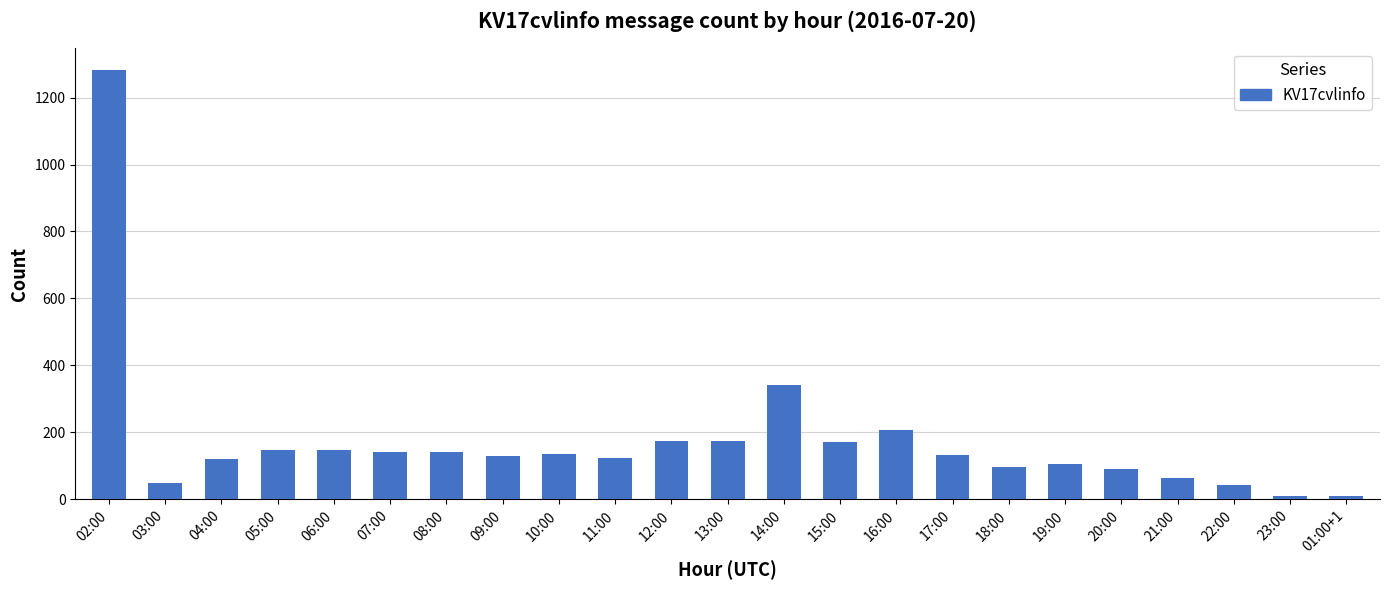

What is the difference between the values at 06:00 and 16:00?

62